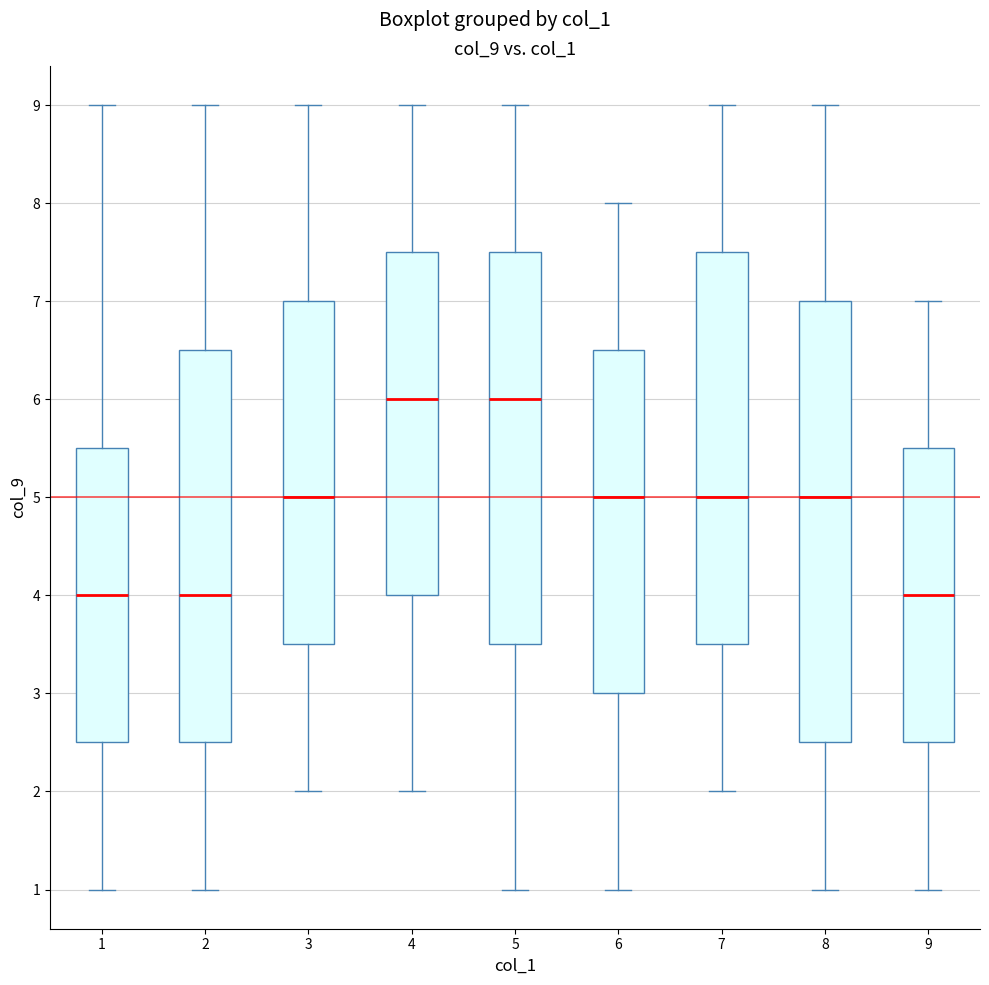

Where does the upper whisker of the box at x = 5 end on the y-axis? The values are not printed on the chart, so give them approximately, as read against the axis.

9.0